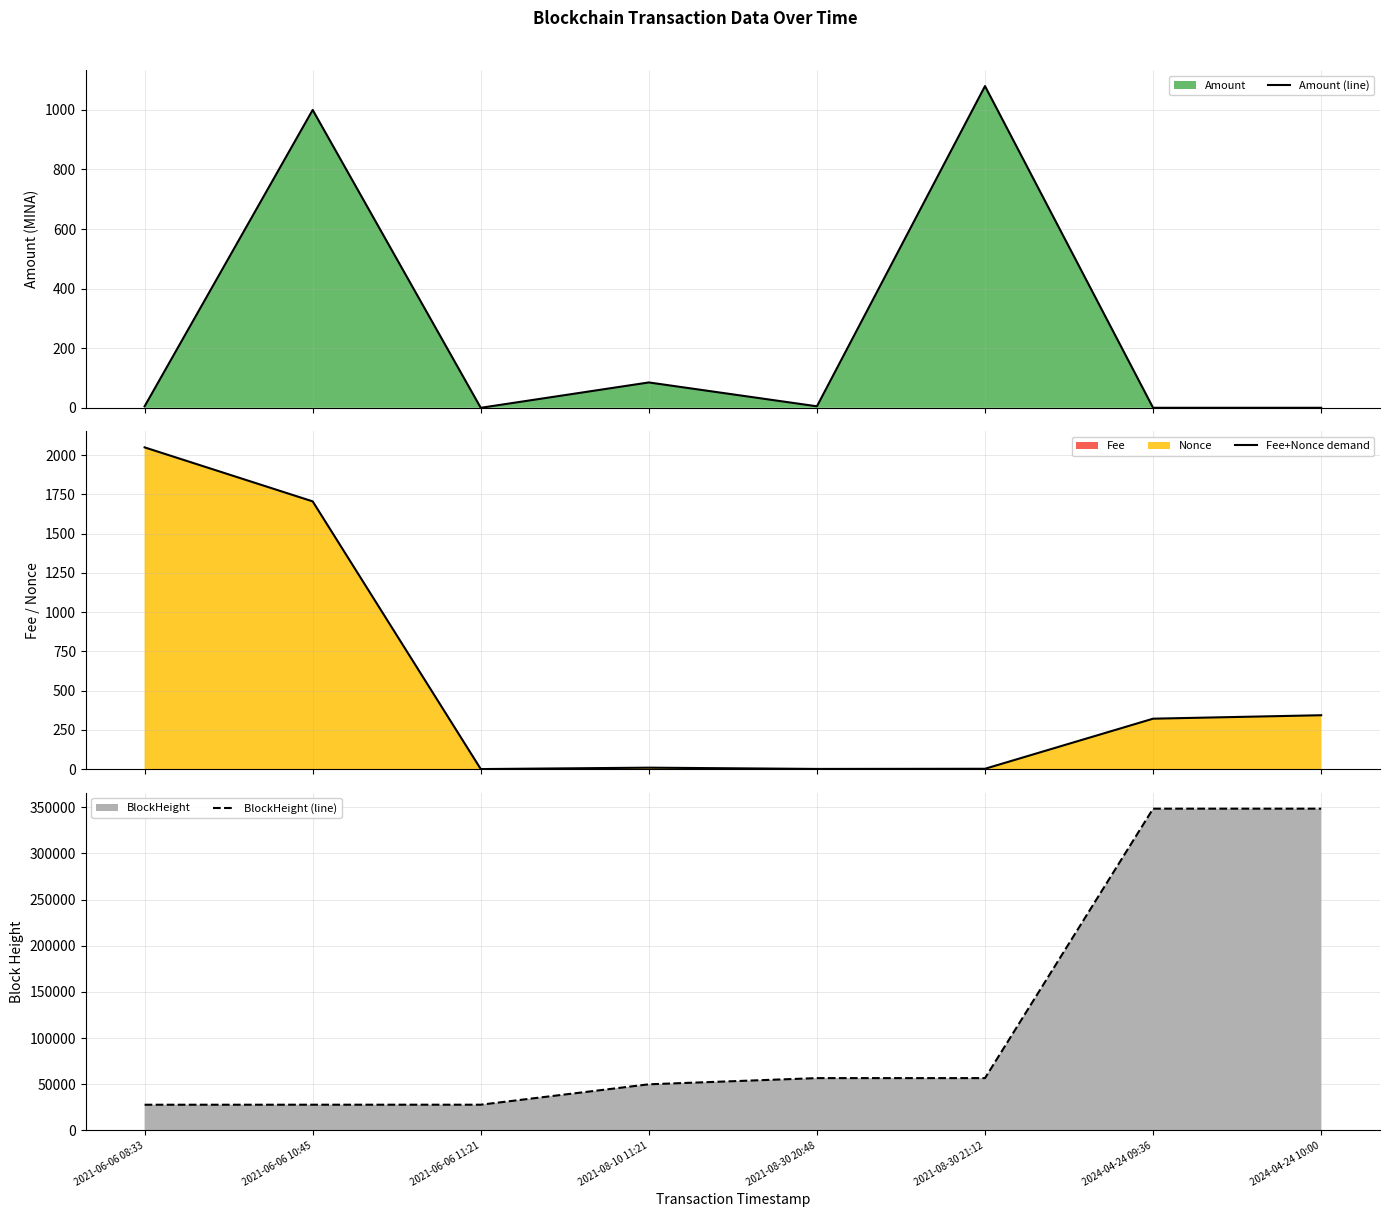

How many categories are shown in the chart?

8